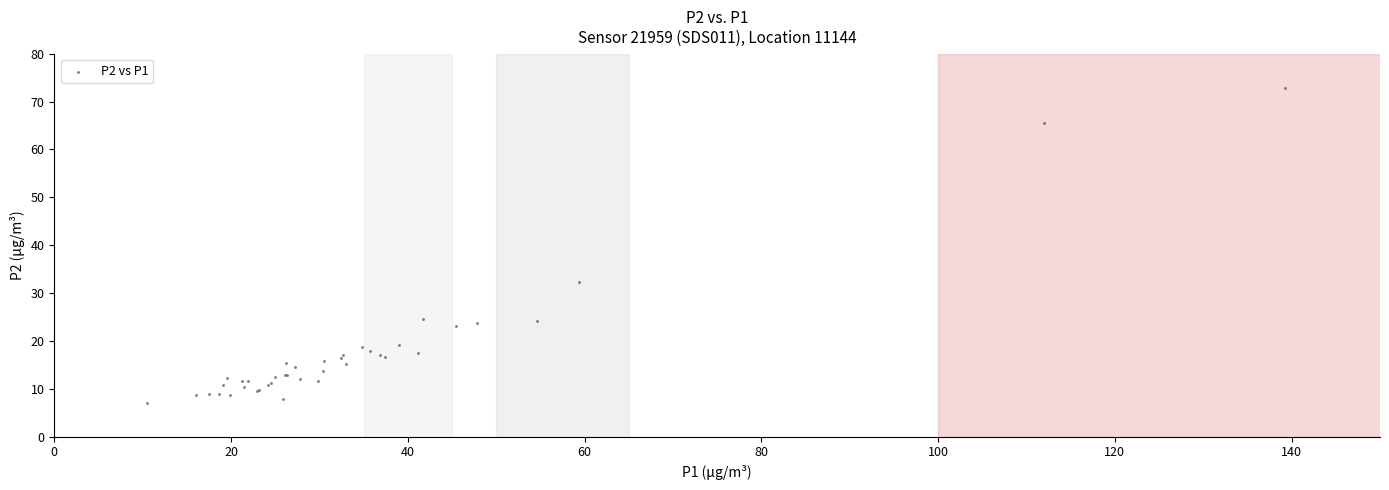

What Y value in the scatter plot is closest to 39?

32.4